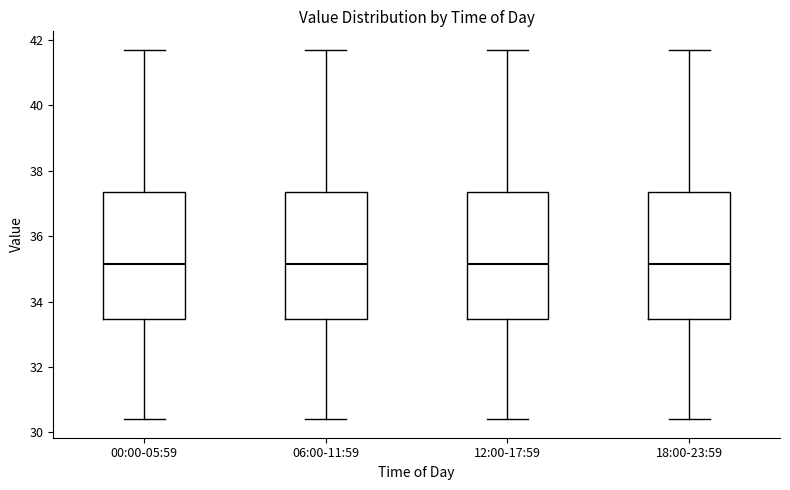

Reading left to right, read every box against the y-axis: the position of its median line, the range the box covers, and the ends of its whiskers. The values are not printed on the chart, so give them approximately, as read against the axis.

00:00-05:59: median 35.2, box 33.4 to 37.4, whiskers 30.4 to 41.8
06:00-11:59: median 35.2, box 33.4 to 37.4, whiskers 30.4 to 41.8
12:00-17:59: median 35.2, box 33.4 to 37.4, whiskers 30.4 to 41.8
18:00-23:59: median 35.2, box 33.4 to 37.4, whiskers 30.4 to 41.8